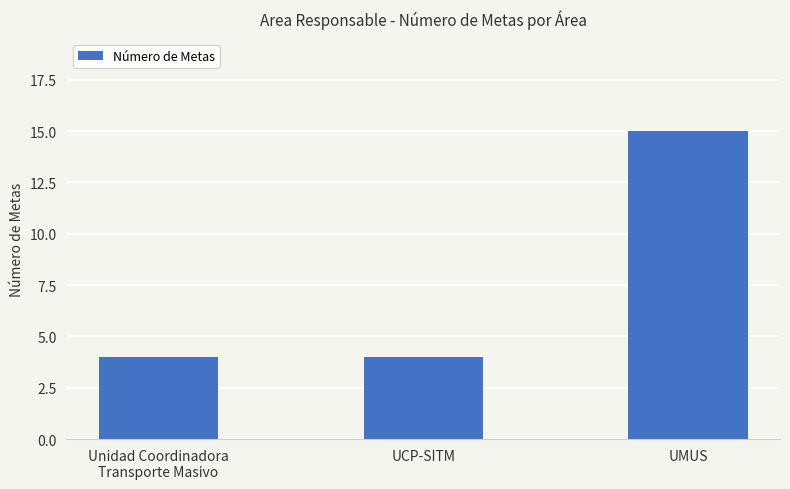

Count the number of data series in this chart.

1